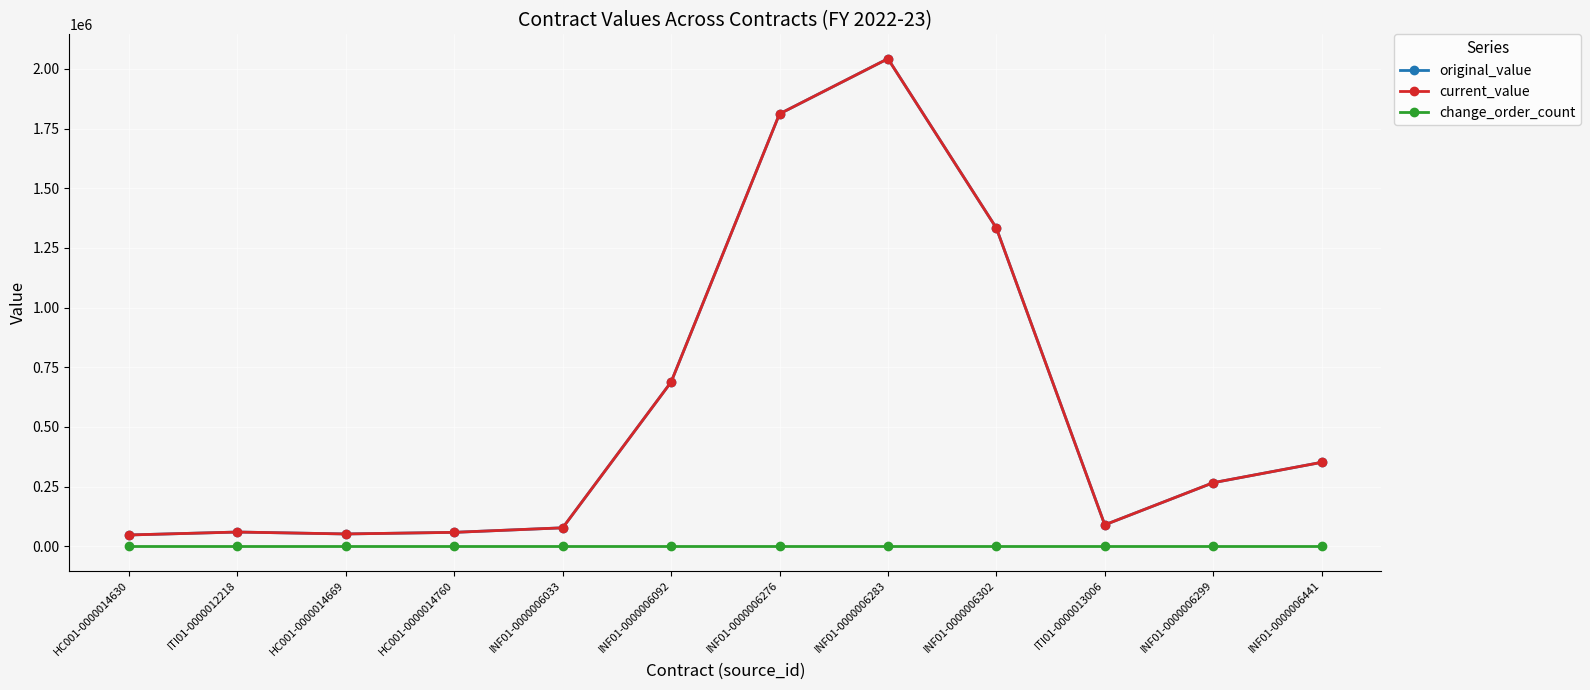

Is this an area chart (filled region under the line)?

No